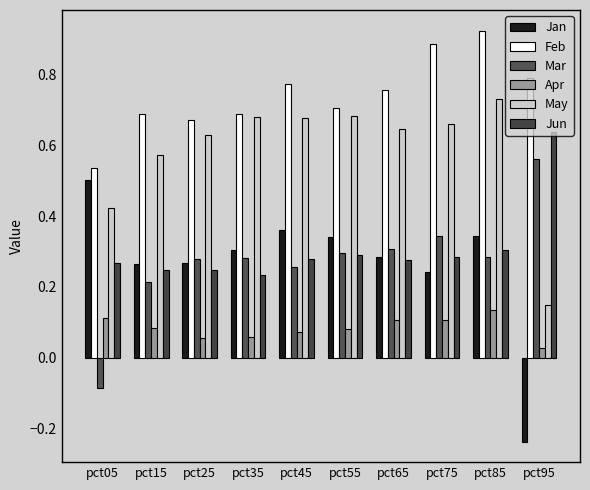

Is the value of Jan at pct45 greater than the value of Mar at pct75?

Yes